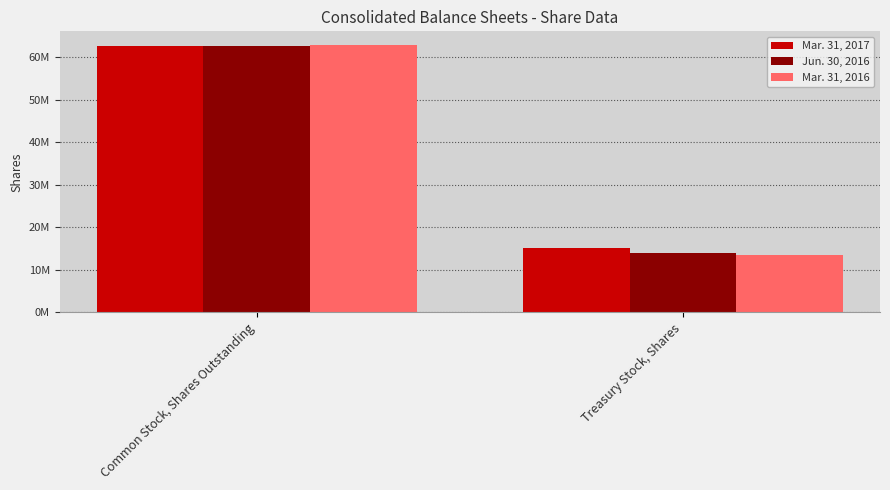

Are the bars horizontal?

No